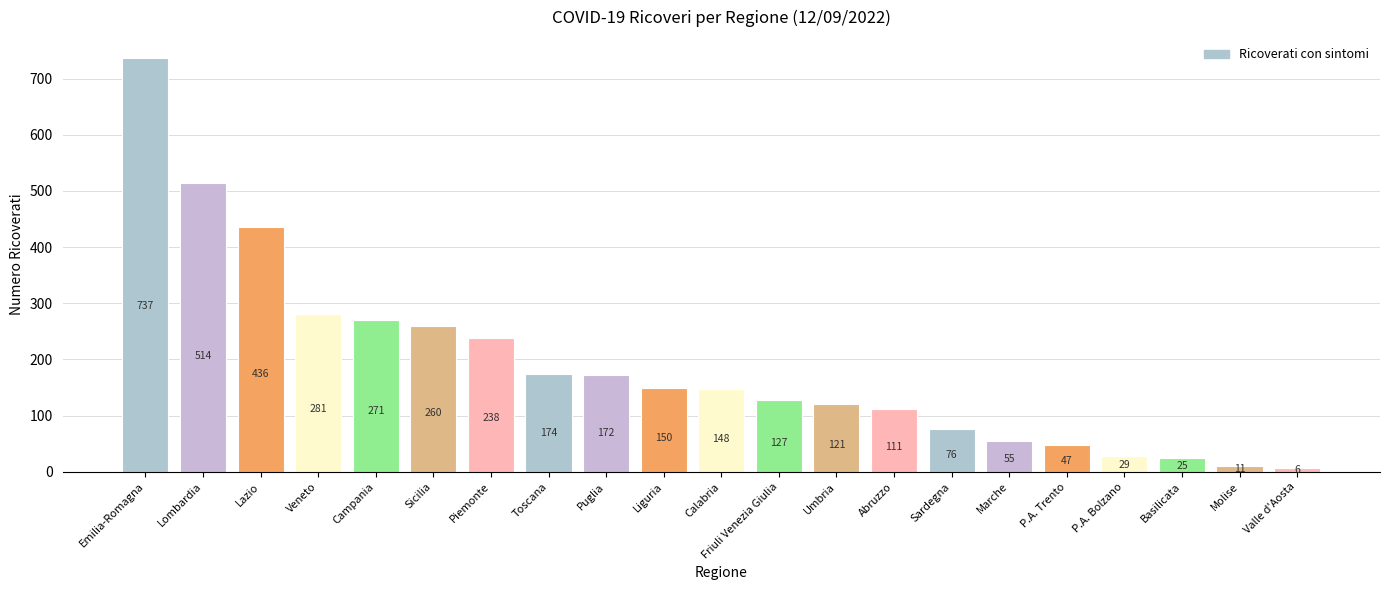

What is the average value?

190